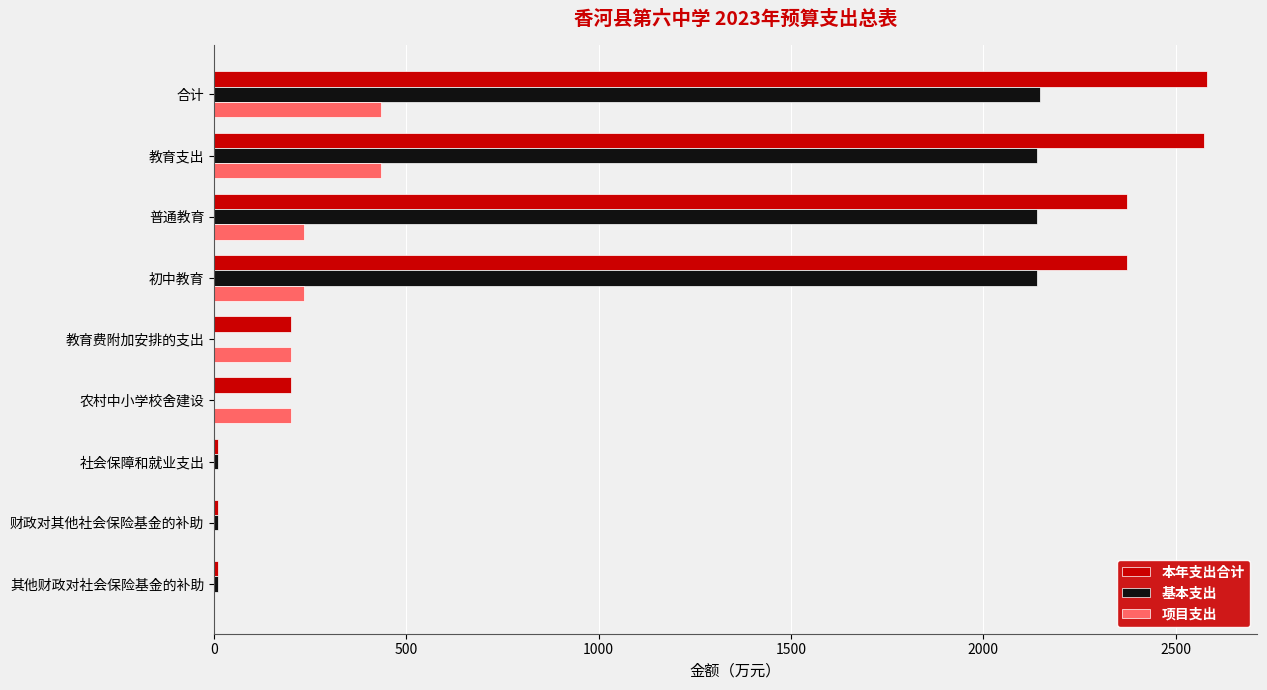

The value of 项目支出 at 教育费附加安排的支出 is 200.0. True or false?

True